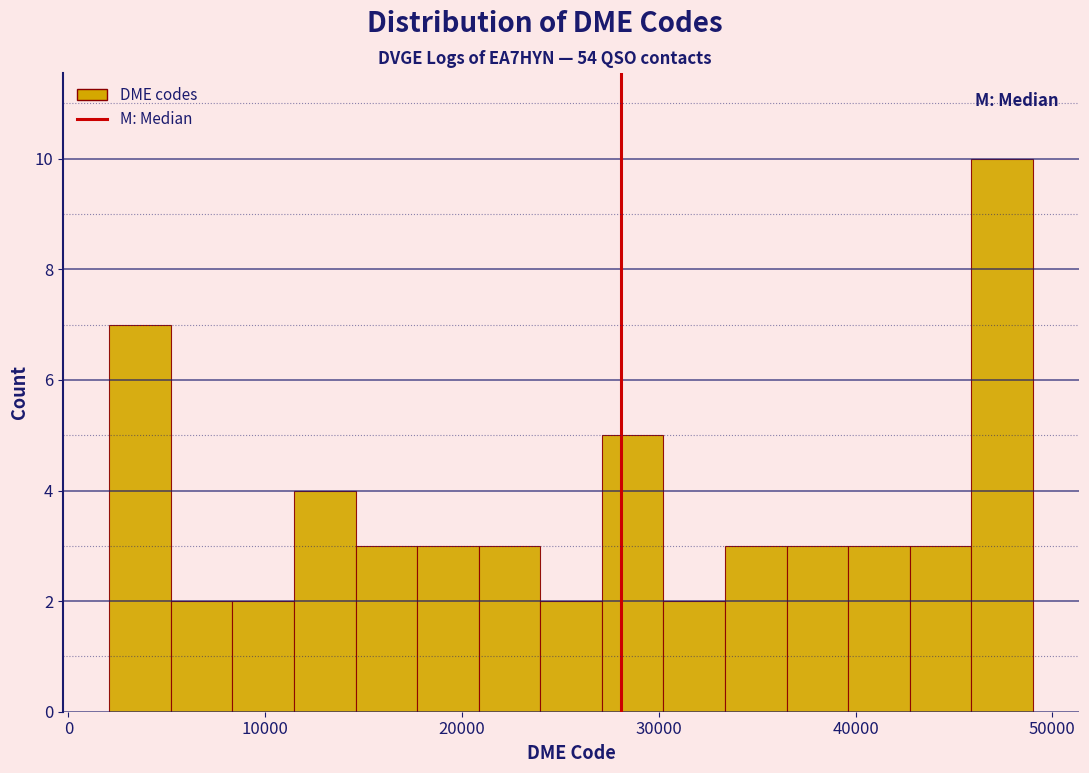

Around what value on the x-axis is the tallest bar? Give the approximate position of its centre, as read against the axis.

47000